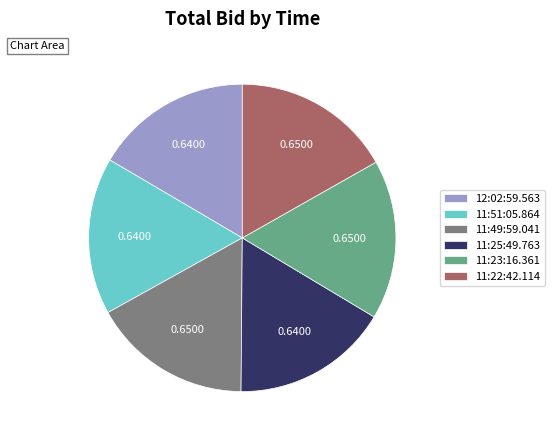

Is there a majority slice in this chart?

No